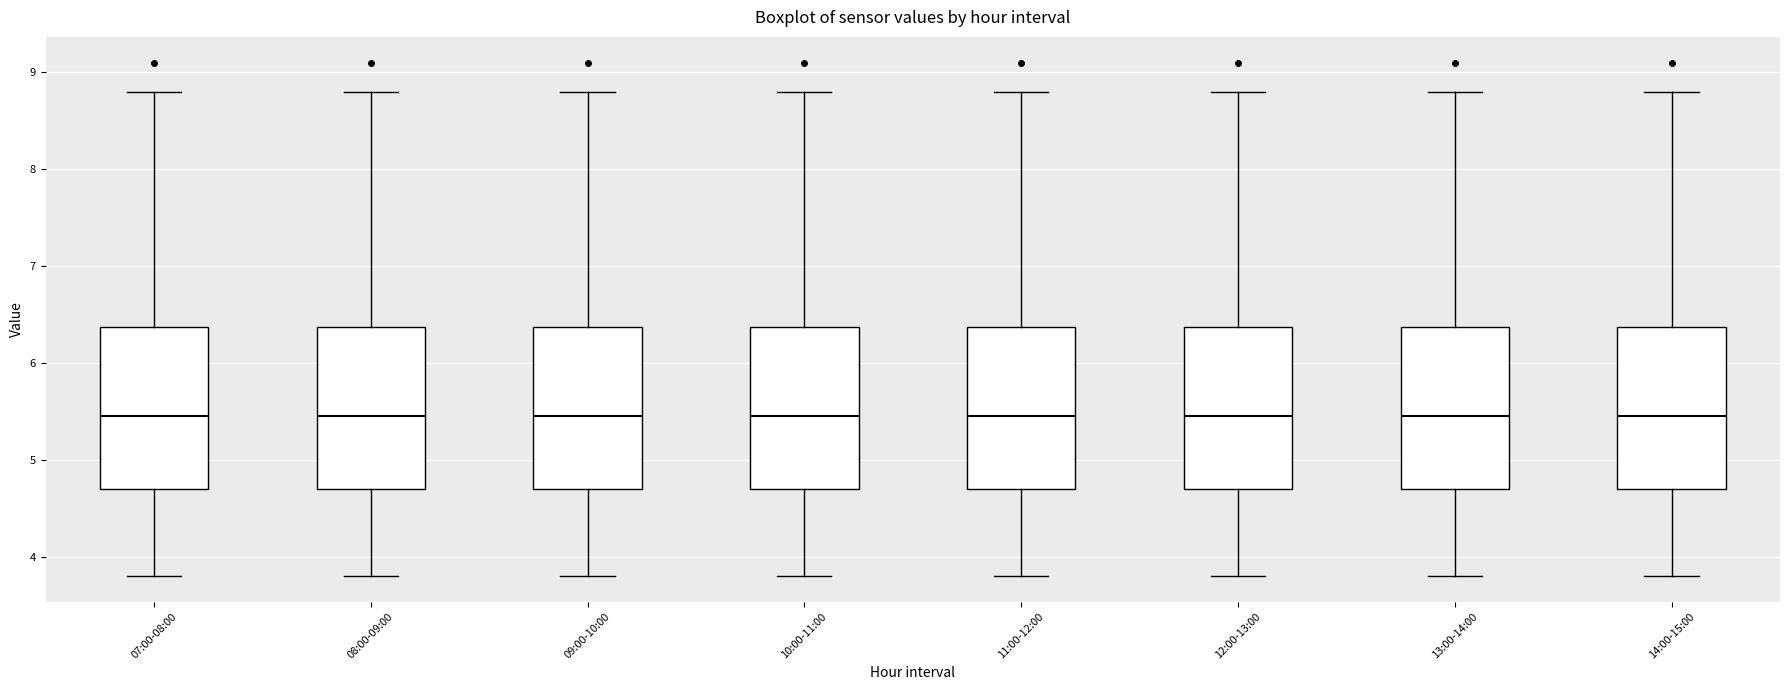

Reading left to right, read every box against the y-axis: the position of its median line, the range the box covers, and the ends of its whiskers. The values are not printed on the chart, so give them approximately, as read against the axis.

07:00-08:00: median 5.5, box 4.7 to 6.4, whiskers 3.8 to 8.8
08:00-09:00: median 5.5, box 4.7 to 6.4, whiskers 3.8 to 8.8
09:00-10:00: median 5.5, box 4.7 to 6.4, whiskers 3.8 to 8.8
10:00-11:00: median 5.5, box 4.7 to 6.4, whiskers 3.8 to 8.8
11:00-12:00: median 5.5, box 4.7 to 6.4, whiskers 3.8 to 8.8
12:00-13:00: median 5.5, box 4.7 to 6.4, whiskers 3.8 to 8.8
13:00-14:00: median 5.5, box 4.7 to 6.4, whiskers 3.8 to 8.8
14:00-15:00: median 5.5, box 4.7 to 6.4, whiskers 3.8 to 8.8